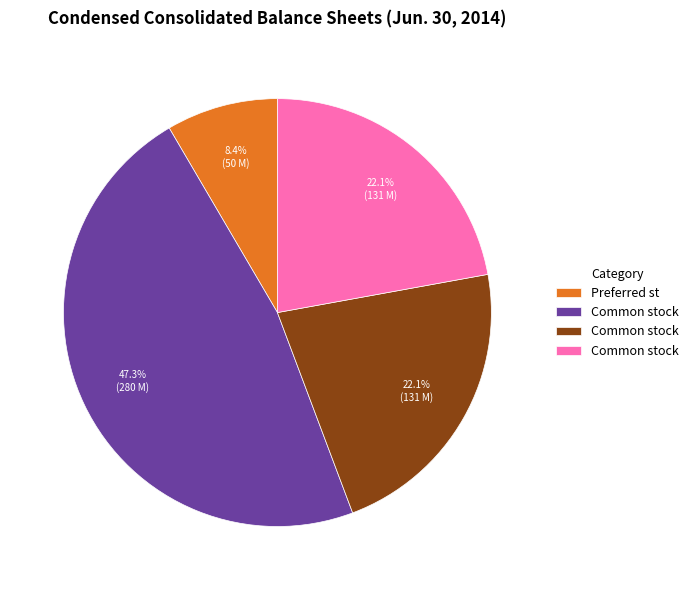

Is there a majority slice in this chart?

No